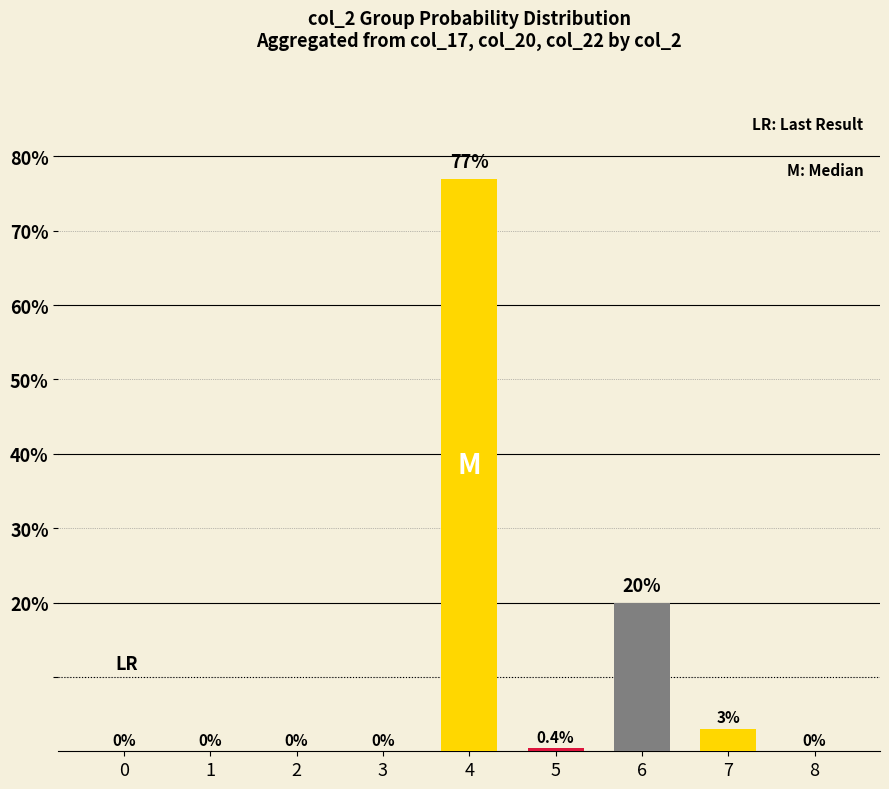

The chart shows a value of 20.0 at 6. True or false?

True